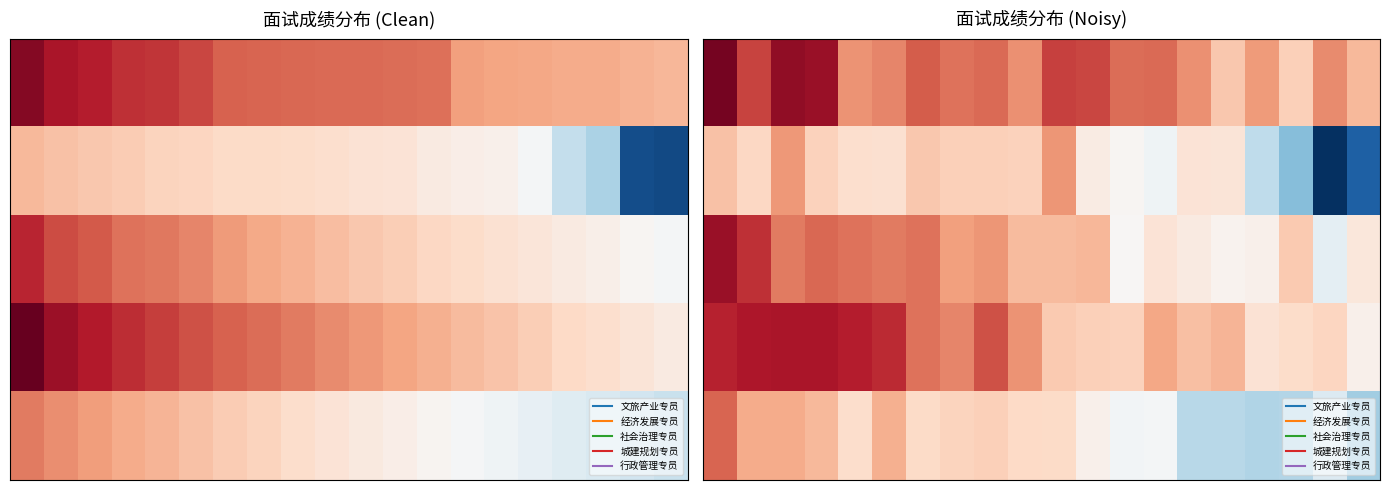

Between 13 and 12, which is larger?

13